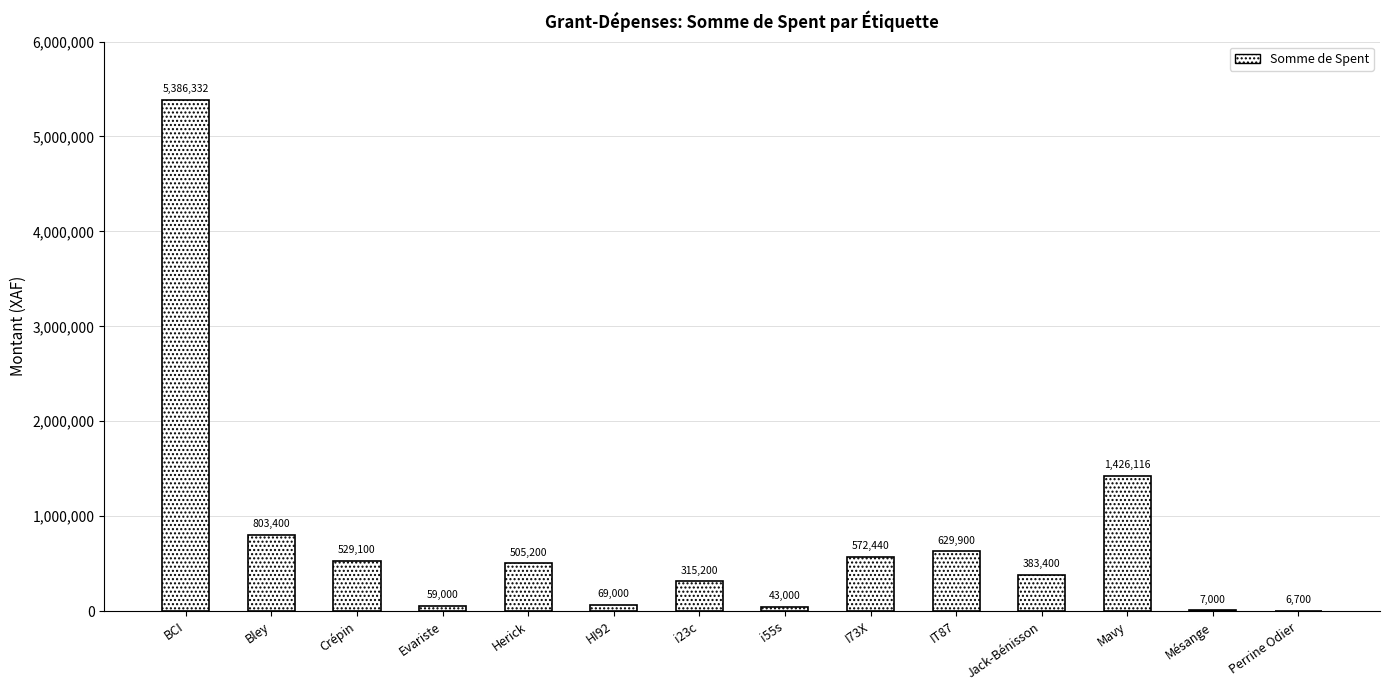

How many data points does each series have?

14